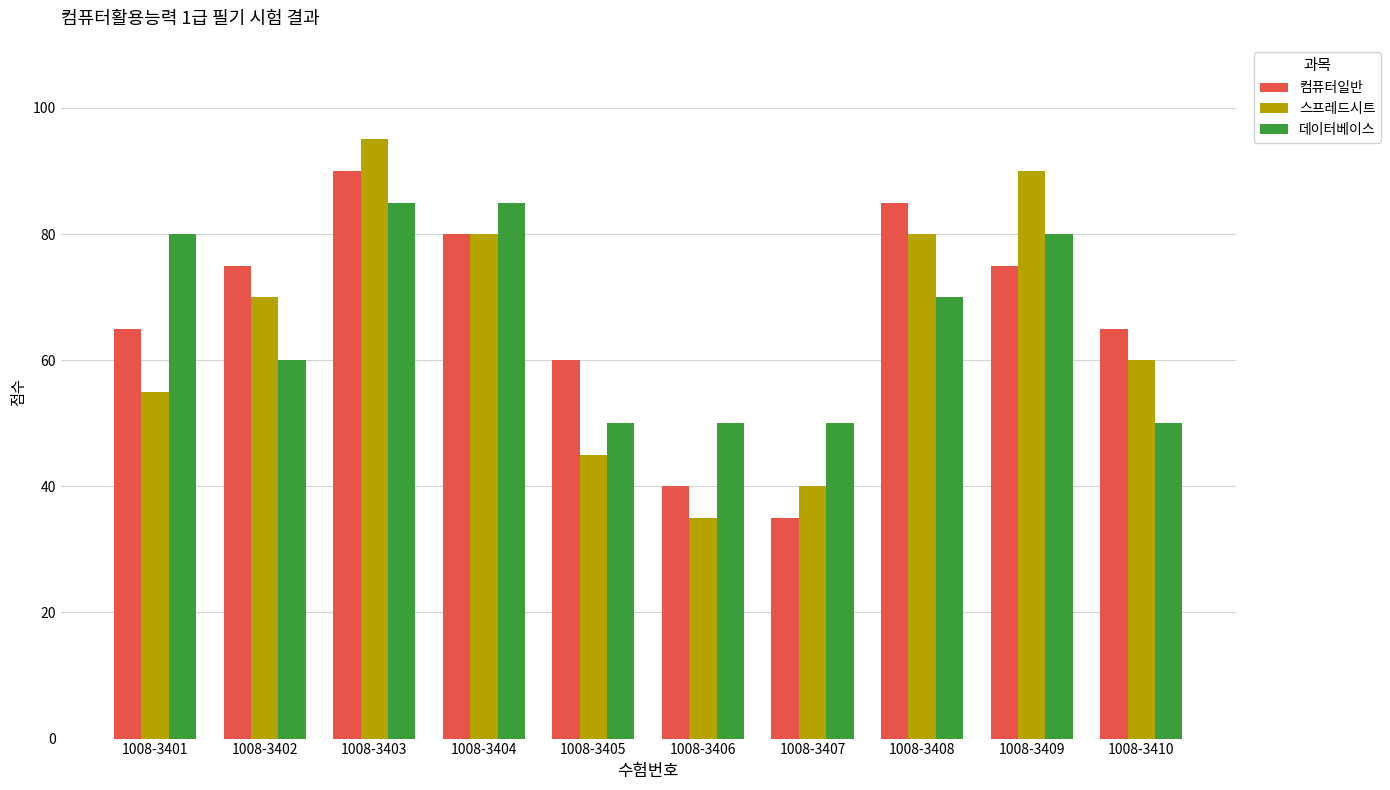

Rank the series by their maximum value, from highest to lowest.

스프레드시트, 컴퓨터일반, 데이터베이스